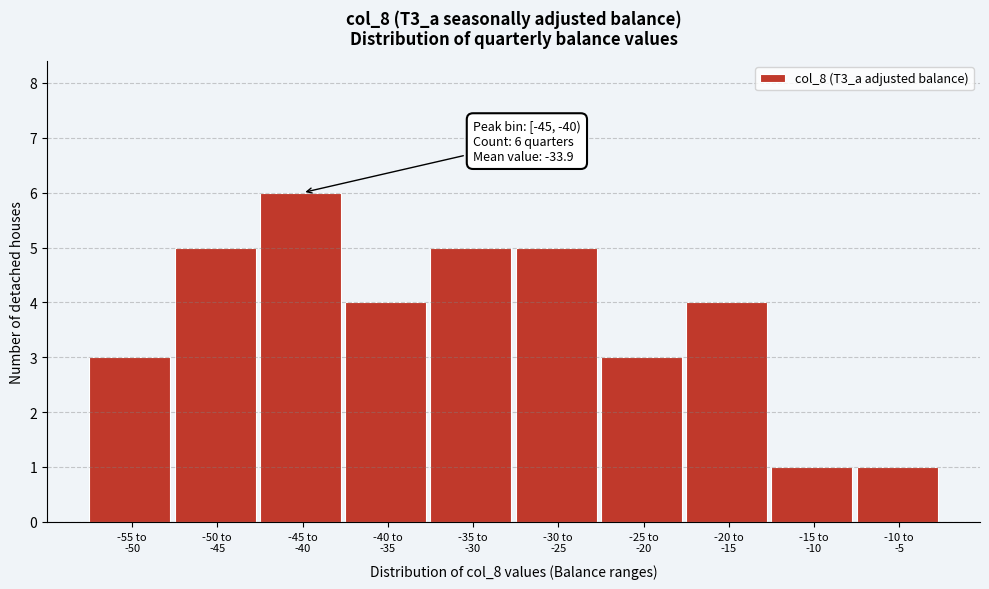

Reading left to right, what are all the values shown in this chart?

3	5	6	4	5	5	3	4	1	1